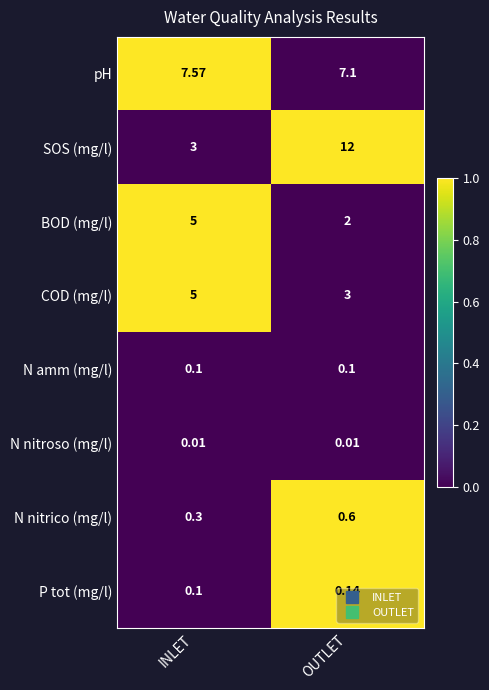

Is the value of P tot (mg/l) at OUTLET greater than the value of N nitrico (mg/l) at OUTLET?

No